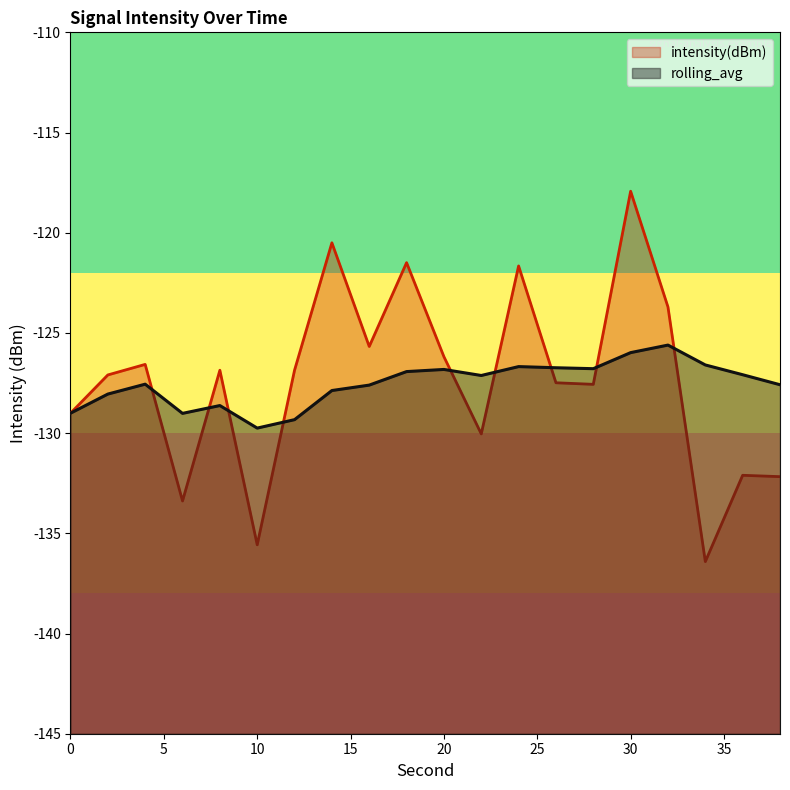

Reading left to right, list all the values displayed in this chart.

intensity(dBm): 0=-129.0	2=-127.1	4=-126.6	6=-133.4	8=-126.9	10=-135.6	12=-126.9	14=-120.5	16=-125.7	18=-121.5	20=-126.2	22=-130.0	24=-121.7	26=-127.5	28=-127.6	30=-117.9	32=-123.7	34=-136.4	36=-132.1	38=-132.2
rolling_avg: 0=-129.0	2=-128.1	4=-127.6	6=-129.0	8=-128.6	10=-129.7	12=-129.3	14=-127.9	16=-127.6	18=-126.9	20=-126.8	22=-127.1	24=-126.7	26=-126.7	28=-126.8	30=-126.0	32=-125.6	34=-126.6	36=-127.1	38=-127.6